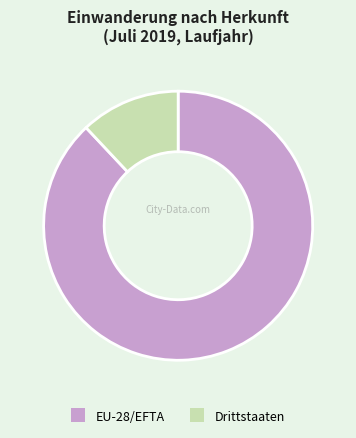

Which slice is the largest?

EU-28/EFTA